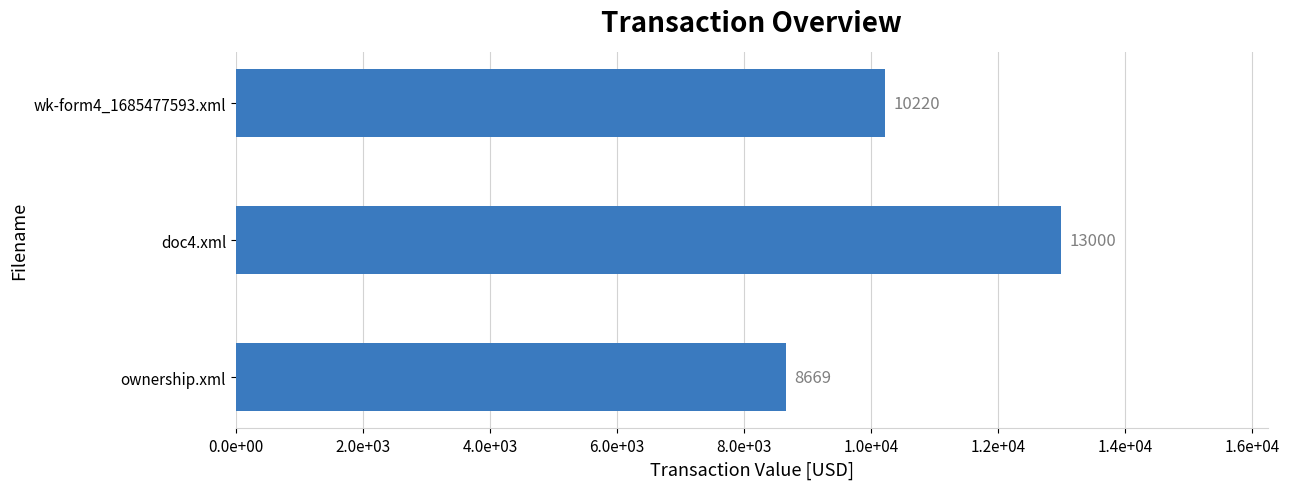

List the labels in order of value, smallest first.

ownership.xml, wk-form4_1685477593.xml, doc4.xml